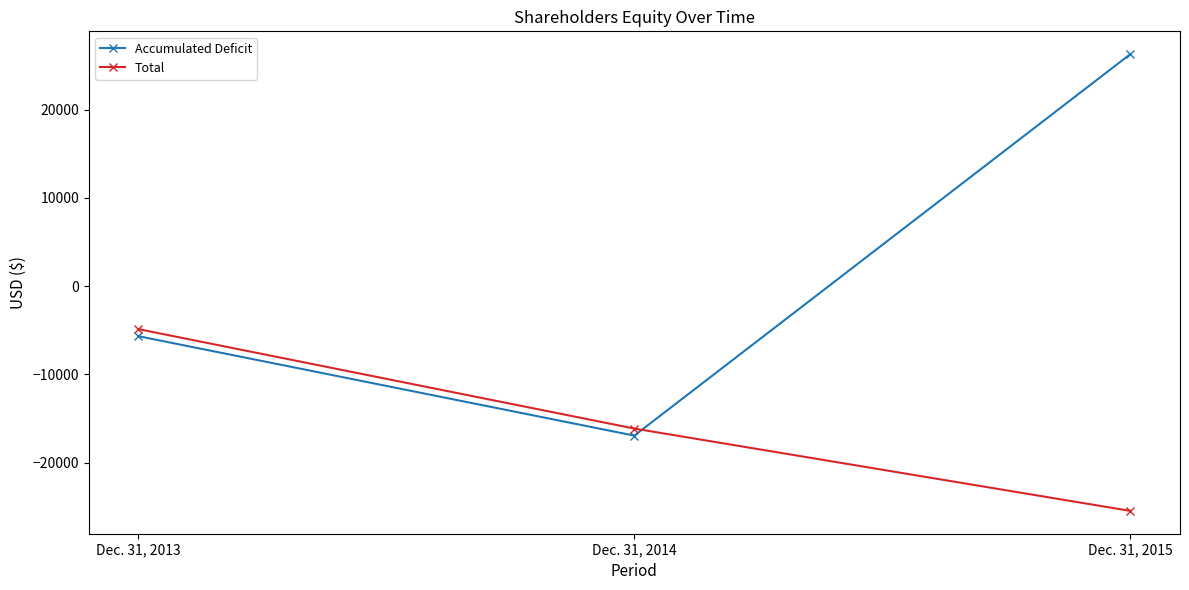

How many Accumulated Deficit values are between -16944 and 26269?

3